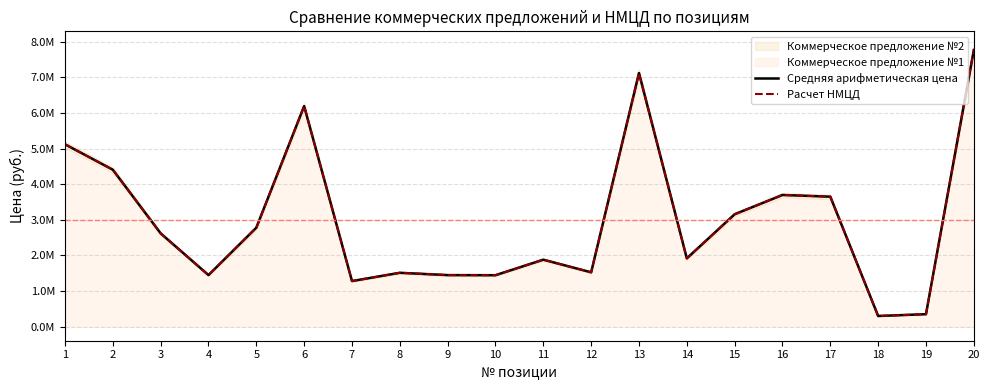

Is it true that Средняя арифметическая цена equals 4238003.4 at 3?

False